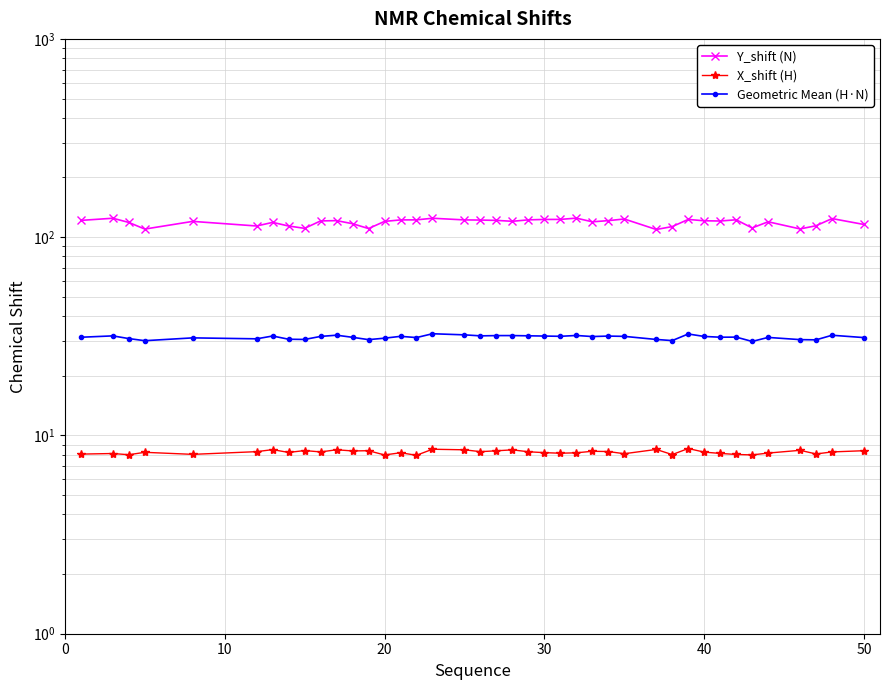

Which series has the largest total across all categories?

Y_shift (N)